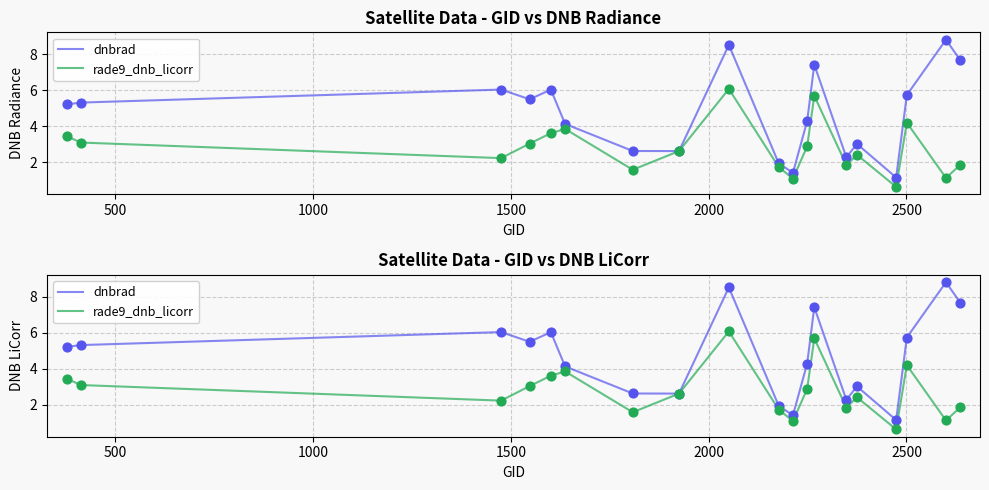

Which series has the widest spread of Y values?

dnbrad